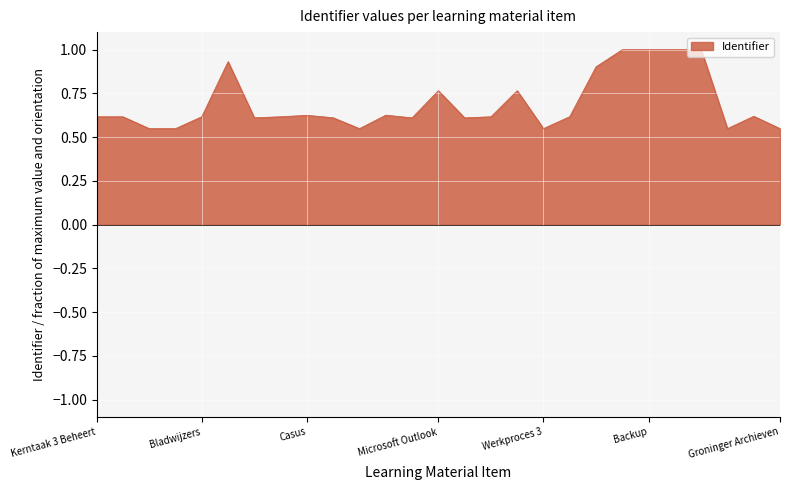

What is the greatest value displayed?

1.0